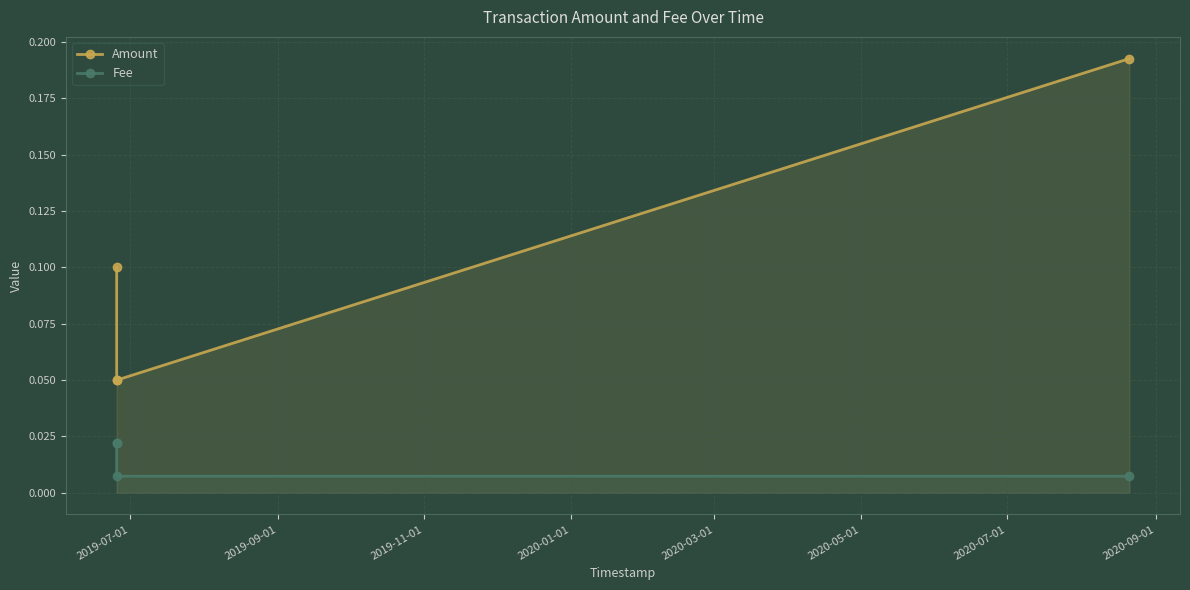

What are all the series names shown in the legend?

Amount, Fee